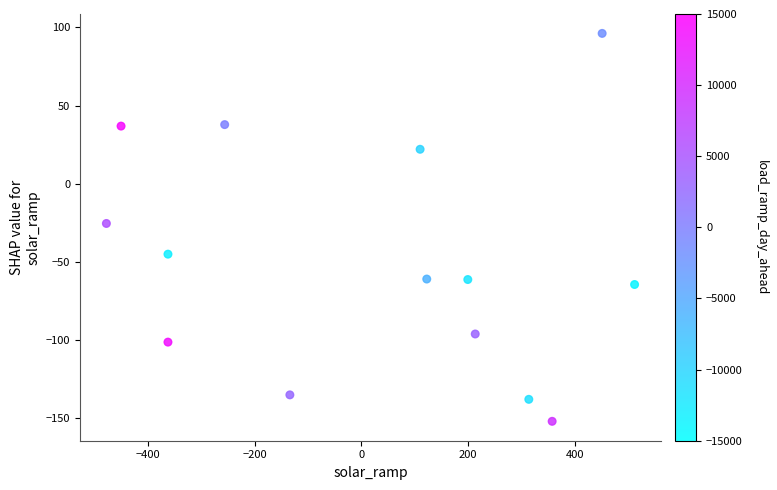

What is the range of Y values (max minus min)?

248.3